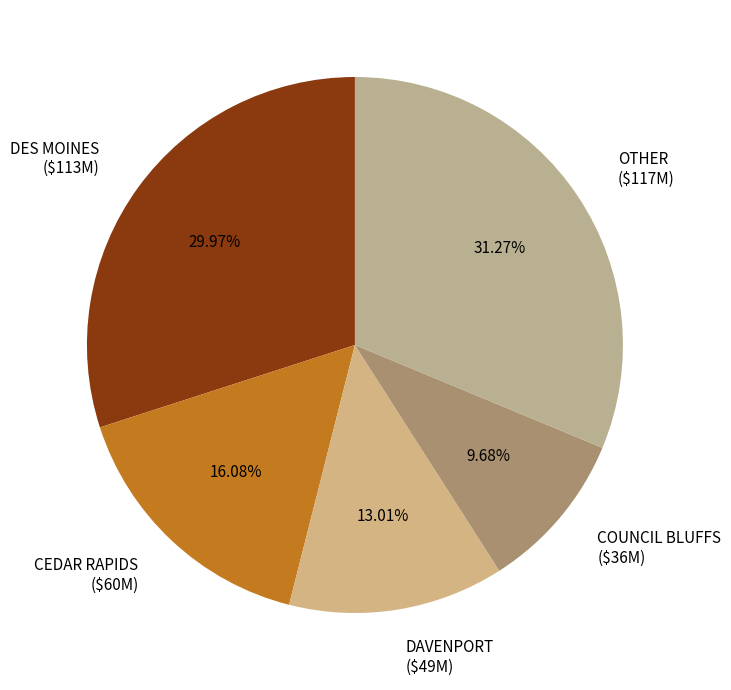

Is there any slice that represents more than half of the pie?

No